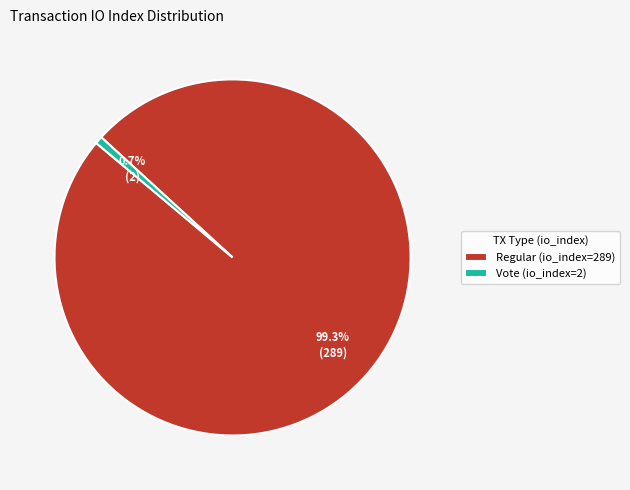

To the nearest percent, what is the difference between the Vote (io_index=2) and Regular (io_index=289) slice percentages?

99%